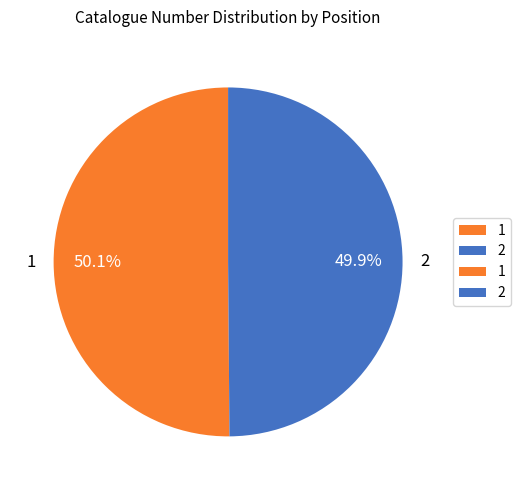

Is there any slice that represents more than half of the pie?

Yes